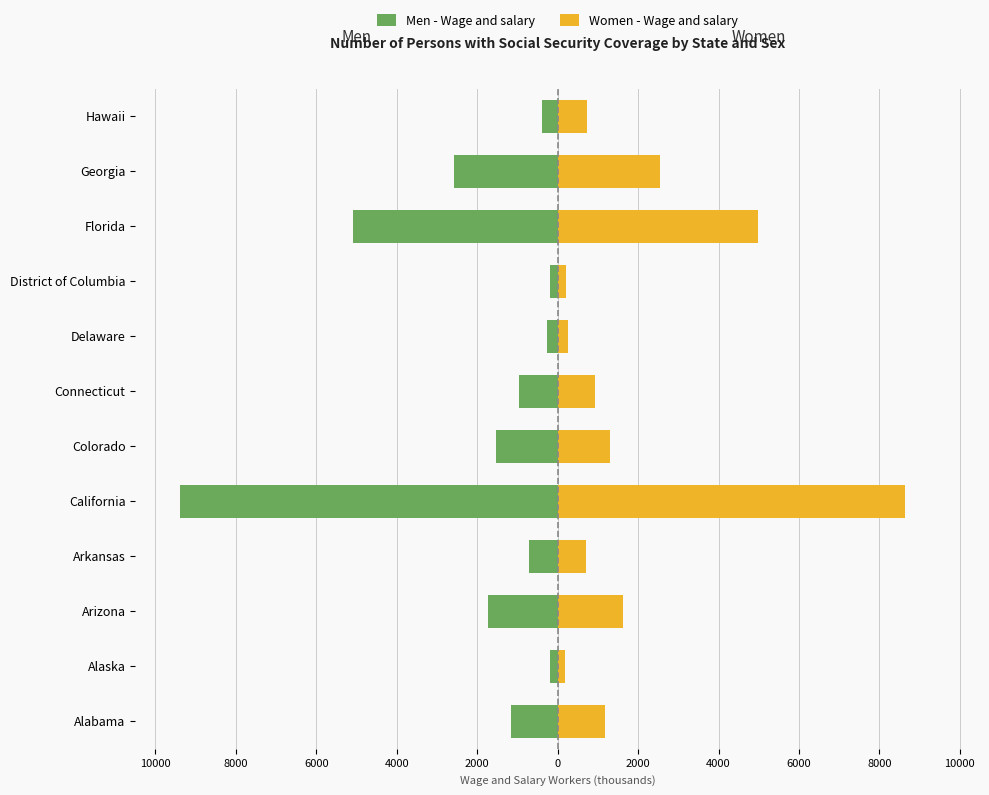

Reading left to right, list all the values displayed in this chart.

Men - Wage and salary: -1163.1	-199.8	-1725.1	-708.2	-9388.8	-1531.1	-957.0	-255.2	-198.7	-5096.1	-2577.0	-382.5
Women - Wage and salary: 1168.6	172.2	1615.7	716.4	8638.7	1307.7	930.5	255.2	213.4	4975.1	2548.3	739.1